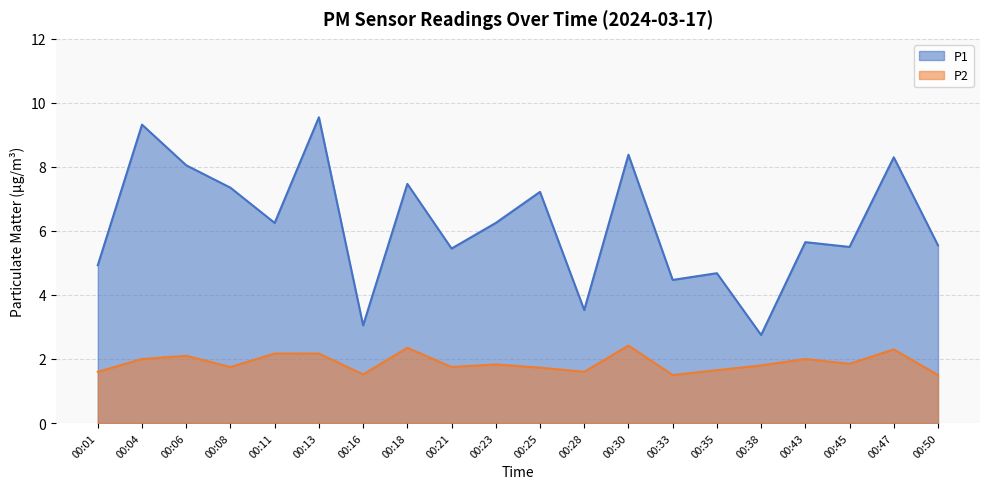

What is the value of the P1 point at the 11th from the left?

7.2